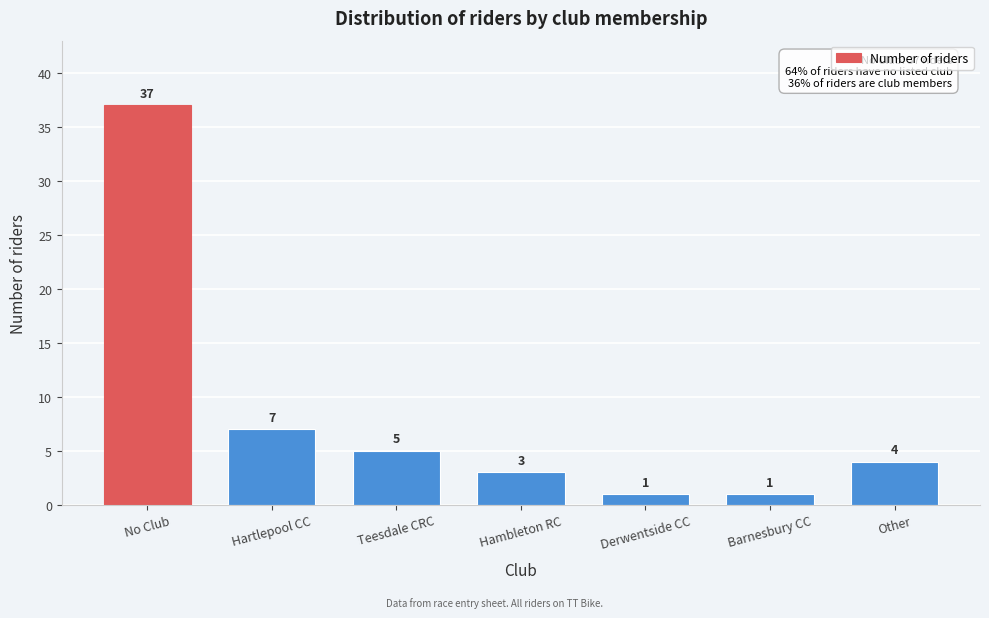

Reading right to left, extract all data points from this chart.

Other=4	Barnesbury CC=1	Derwentside CC=1	Hambleton RC=3	Teesdale CRC=5	Hartlepool CC=7	No Club=37